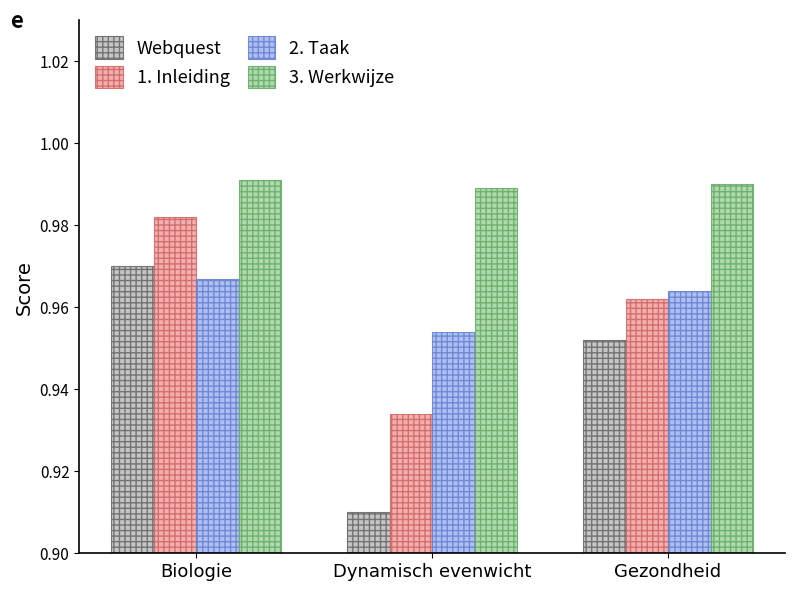

Does the chart contain stacked bars?

No